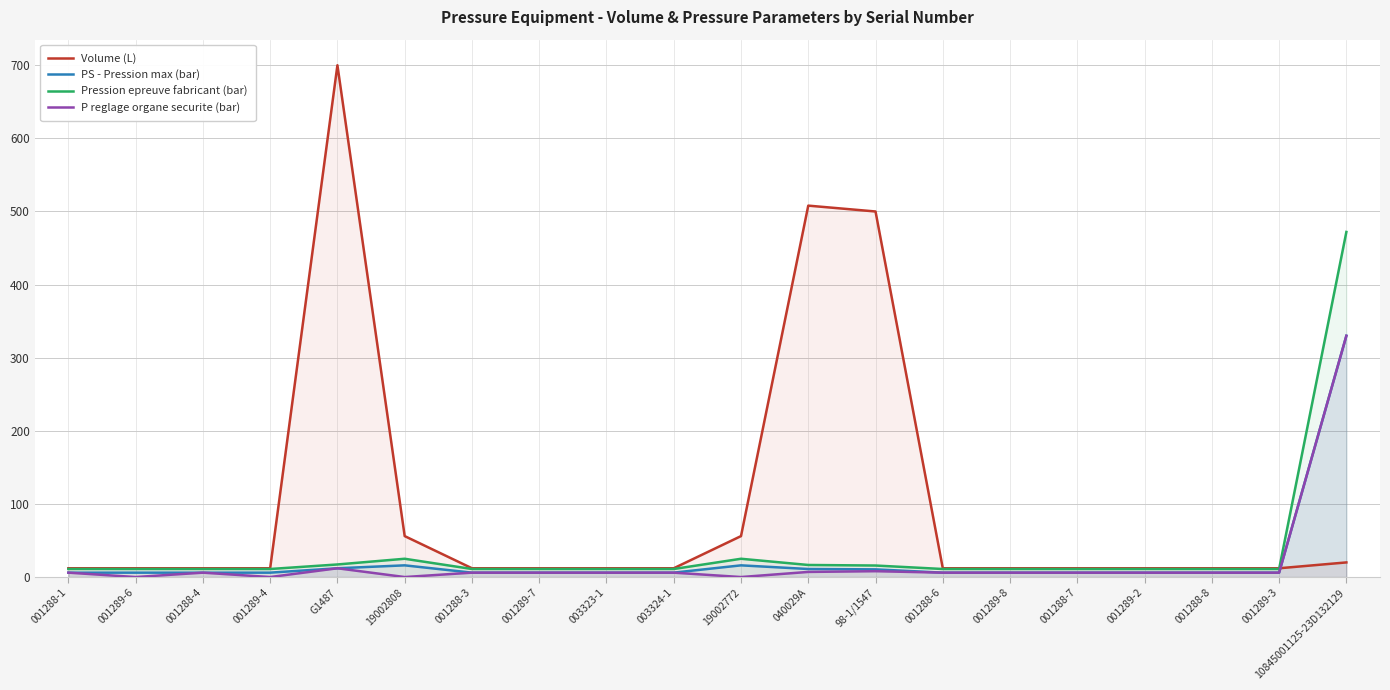

How many data points in P reglage organe securite (bar) are less than 6?

4